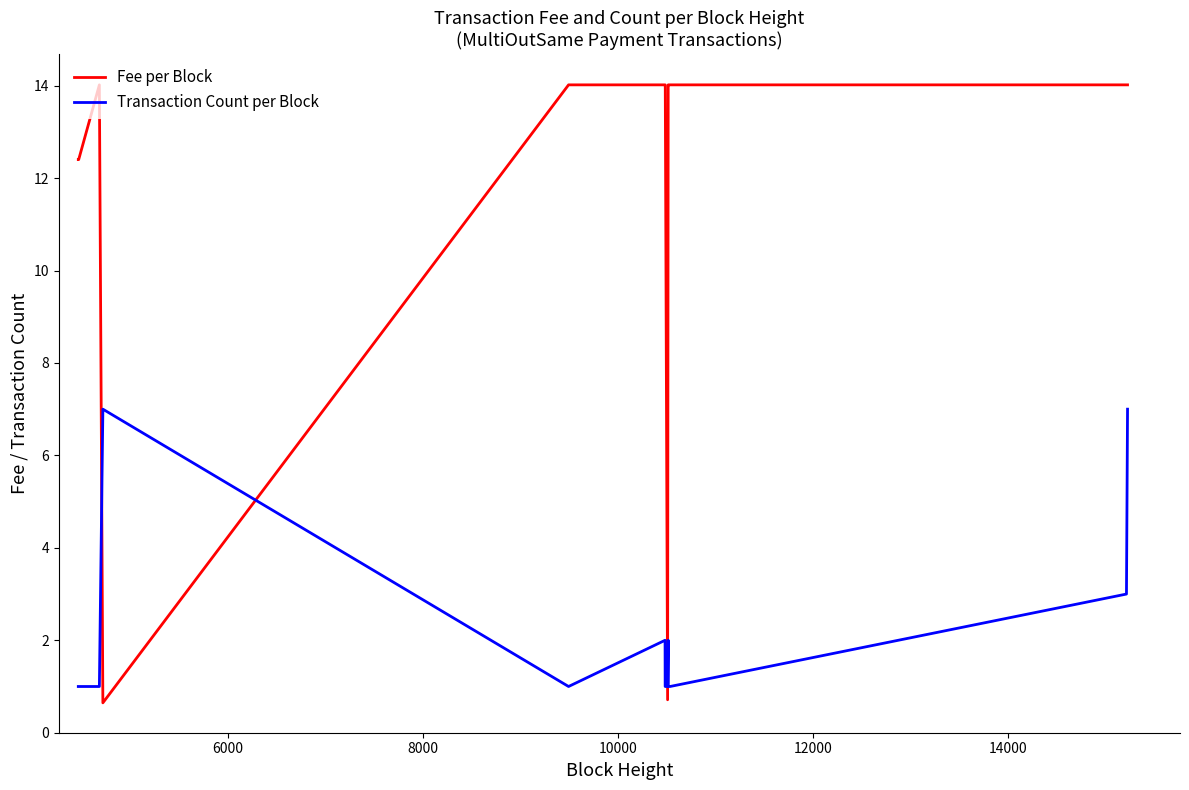

Which series has the widest spread of values?

Fee per Block